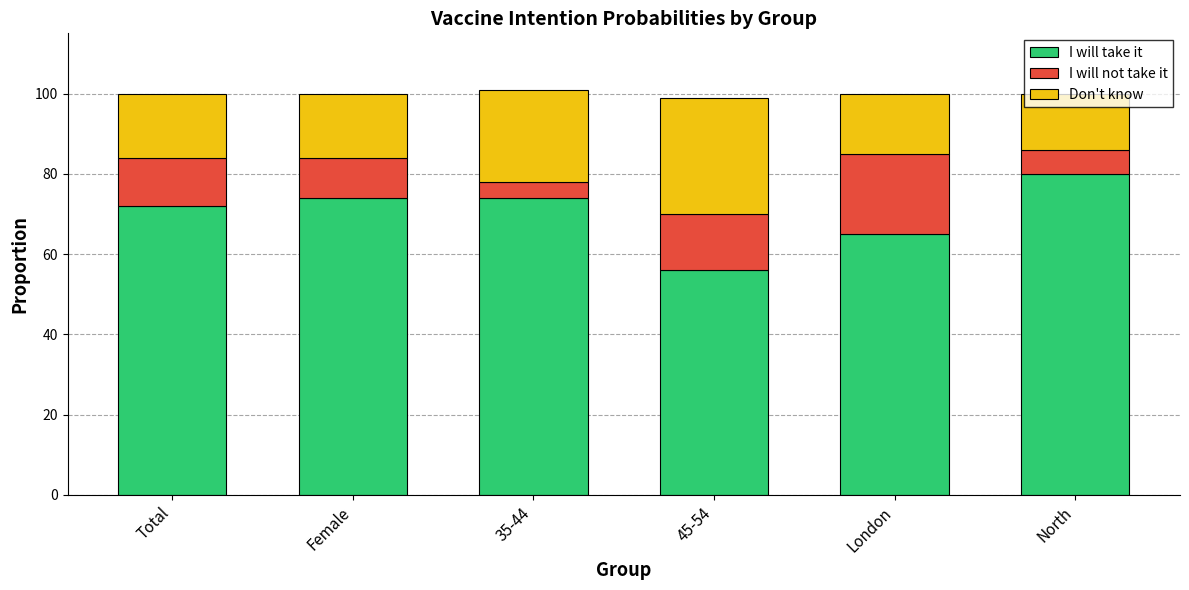

What is the sum of all I will take it values?

421.0